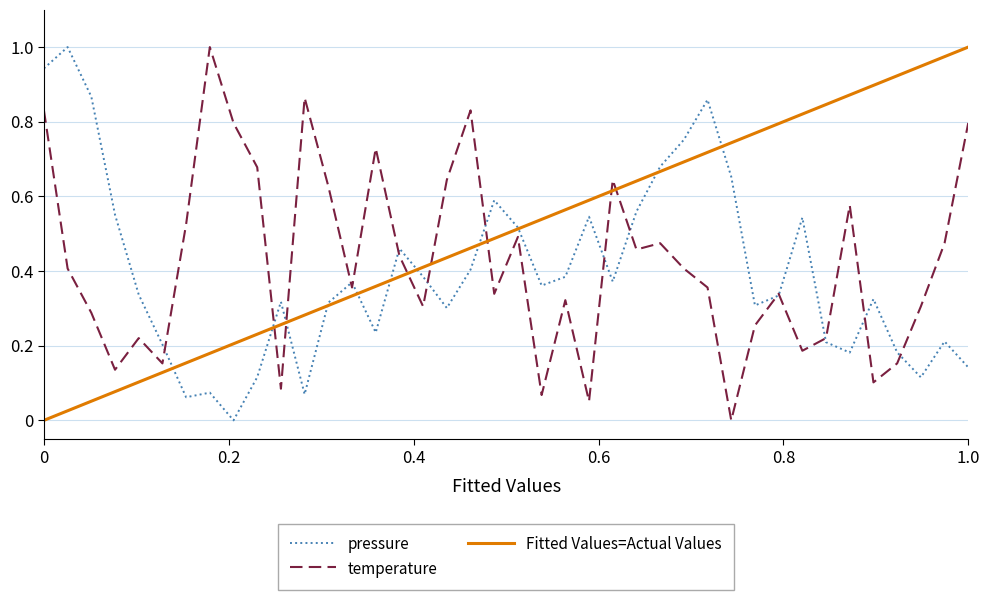

The value of temperature at 01:28 is 0.2. True or false?

False